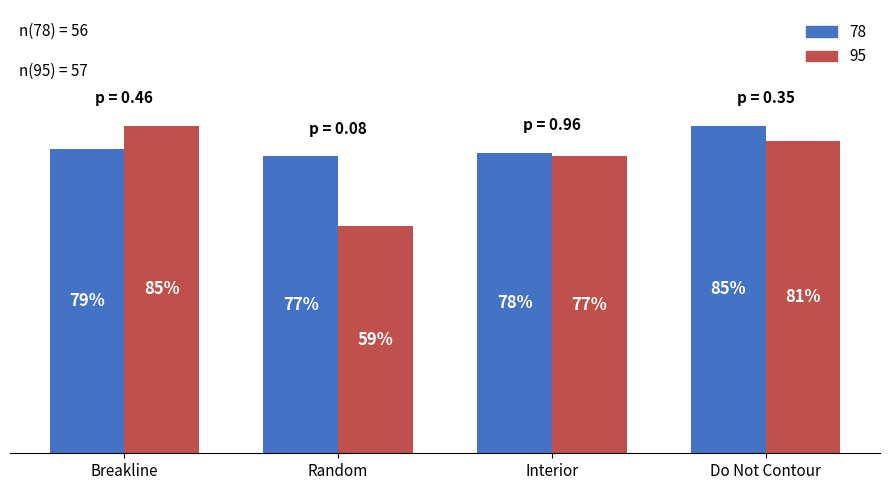

Where is 78 nearest to the value 81?

Breakline